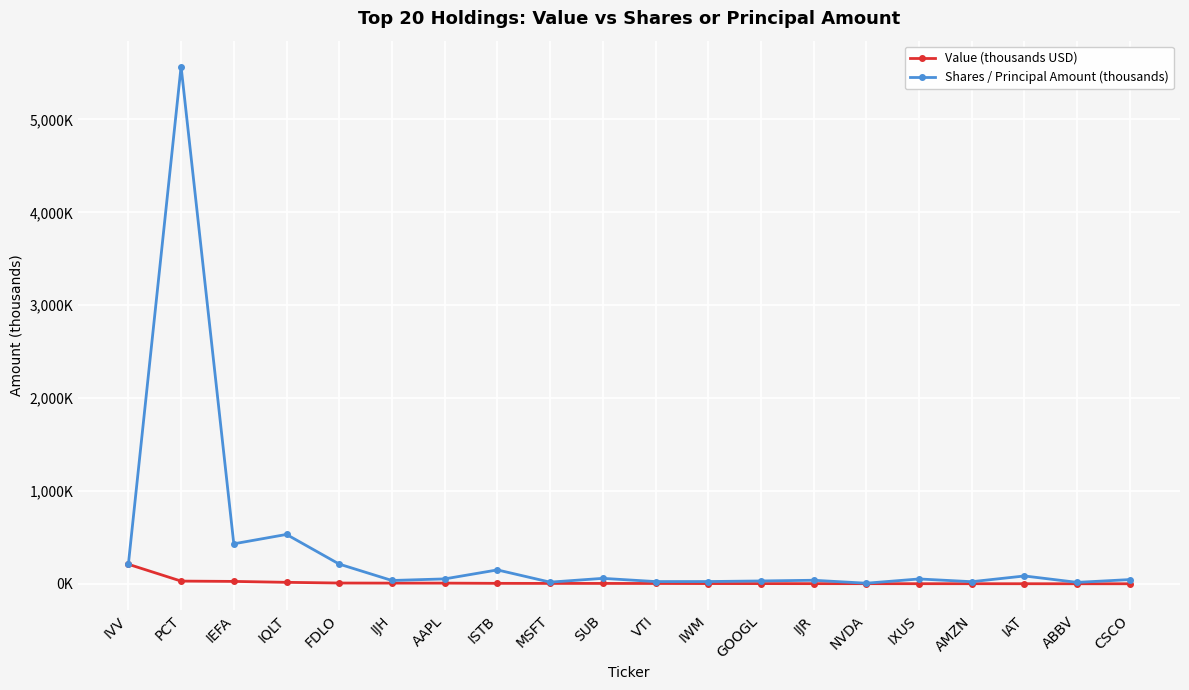

What position from the left is AAPL?

7